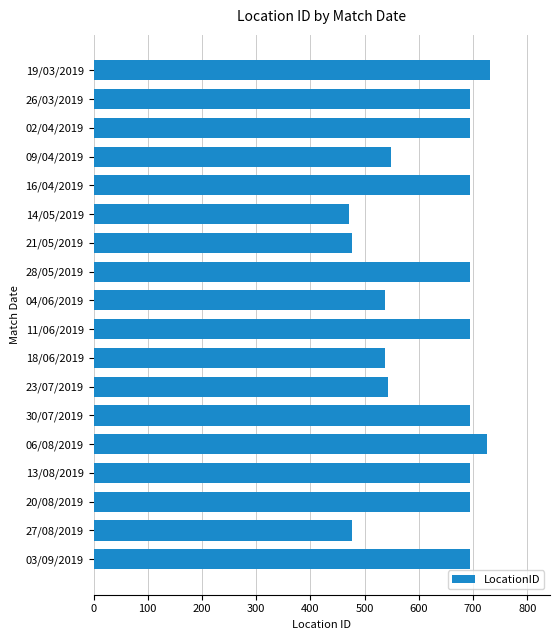

How many data points are less than 695?

7